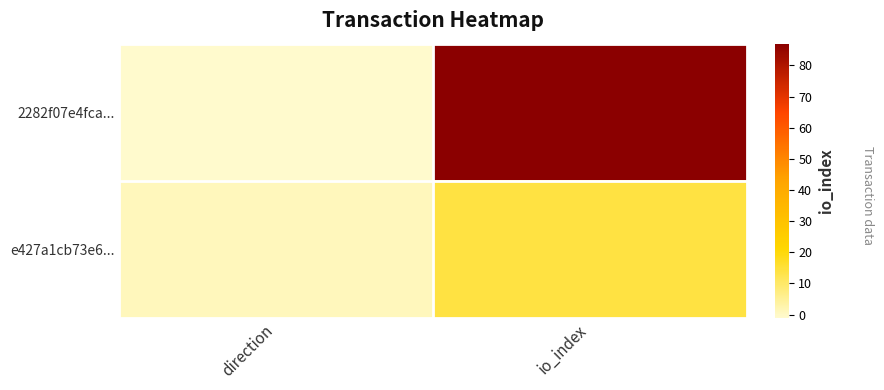

Reading left to right, what are all the values shown in this chart?

2282f07e4fca...: direction=-1	io_index=87
e427a1cb73e6...: direction=1	io_index=14